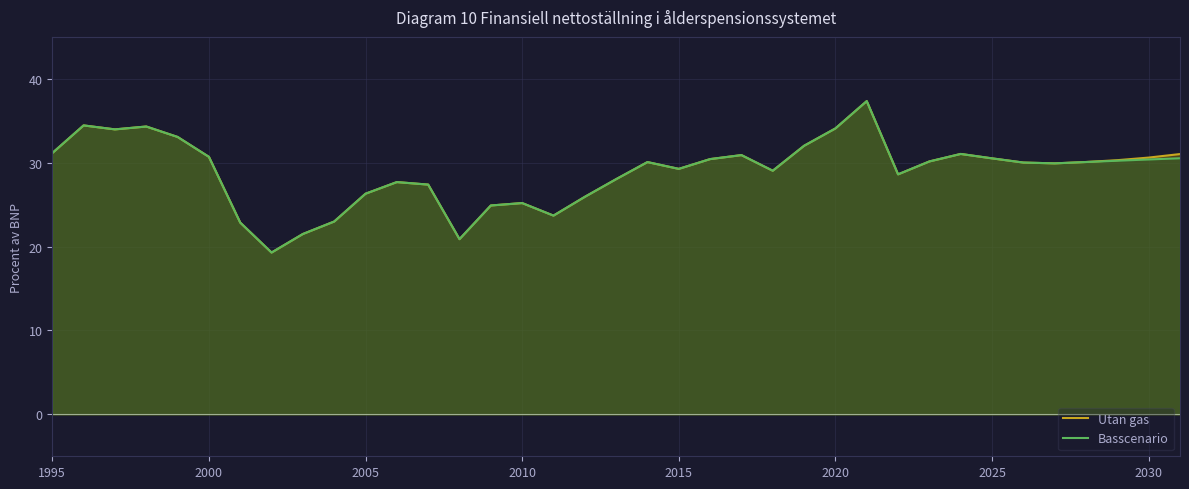

How many data points does each series have?

37